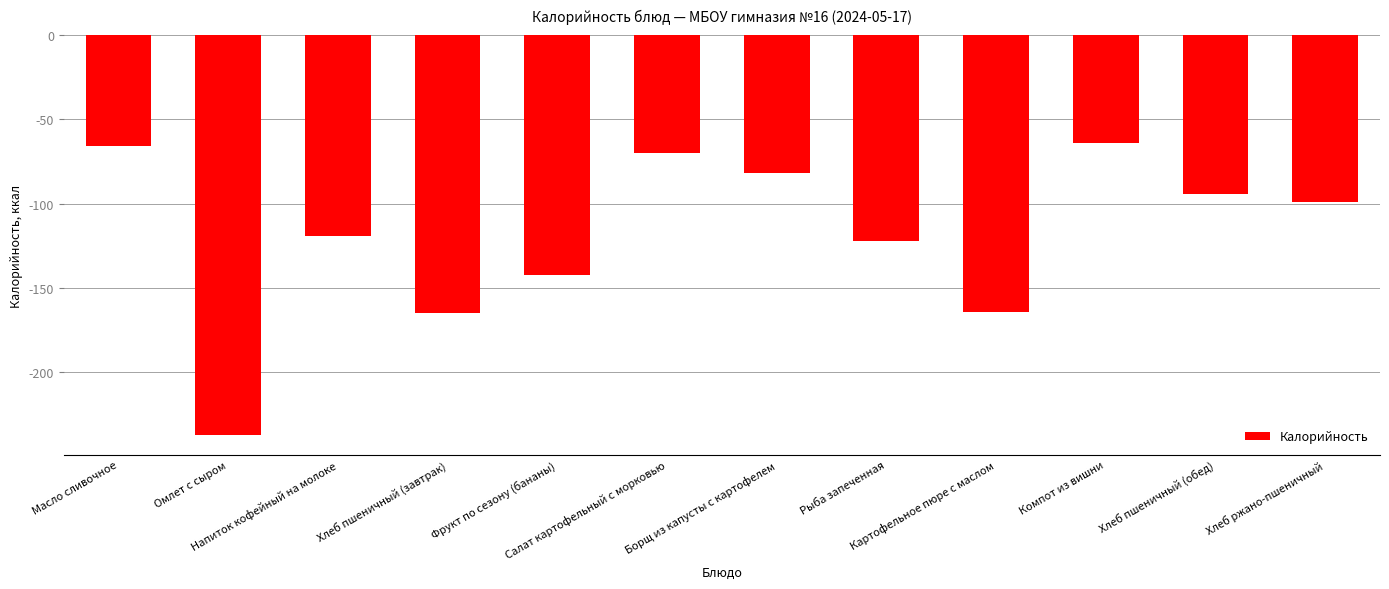

What value does the data have at Борщ из капусты с картофелем?

-82